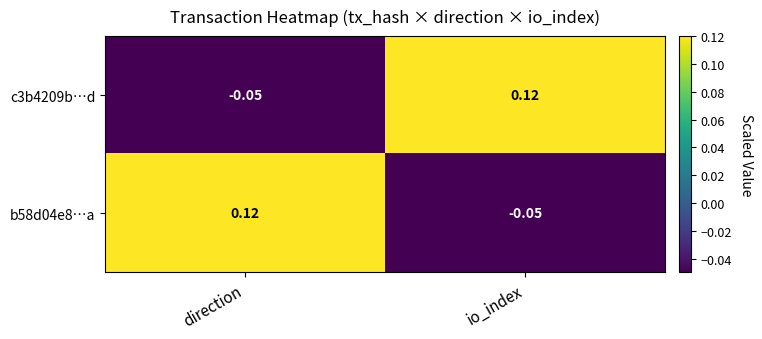

What is the spread (max minus min) of values at direction?

0.2